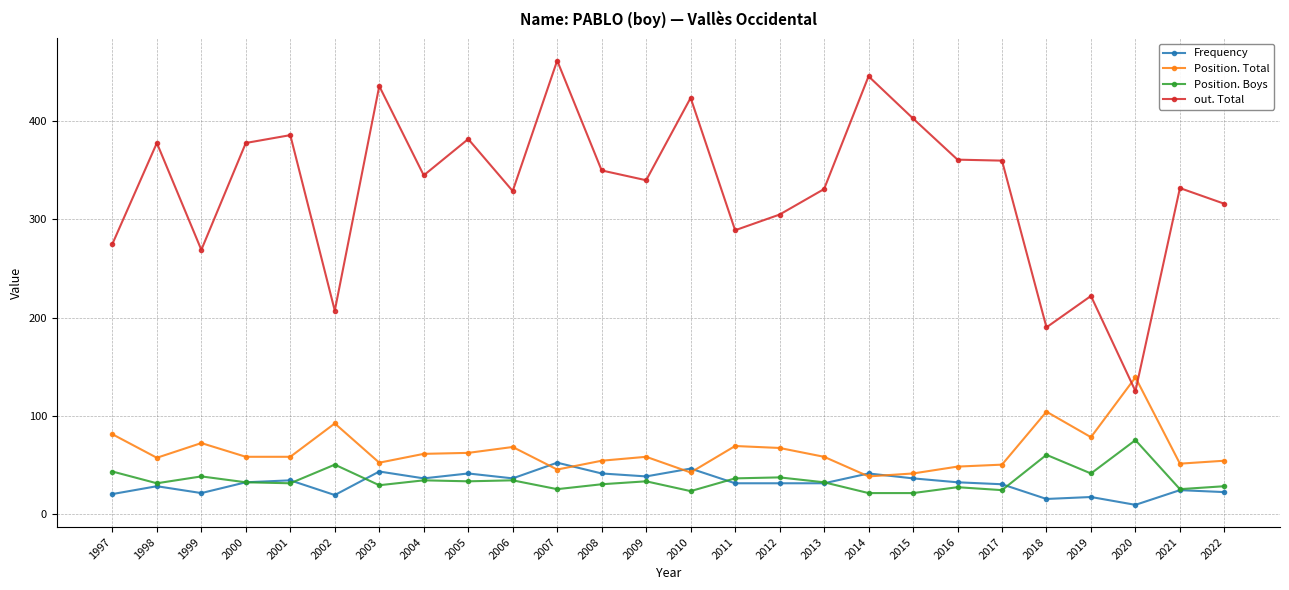

What is the sum of the Position. Total values at 2021 and 2009?

109